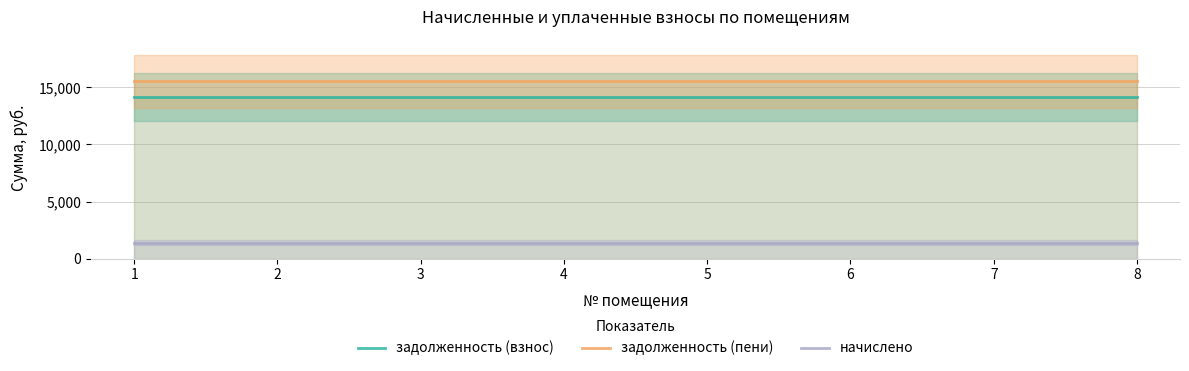

List the labels in order of задолженность (взнос) value, largest first.

1, 2, 3, 4, 5, 6, 7, 8